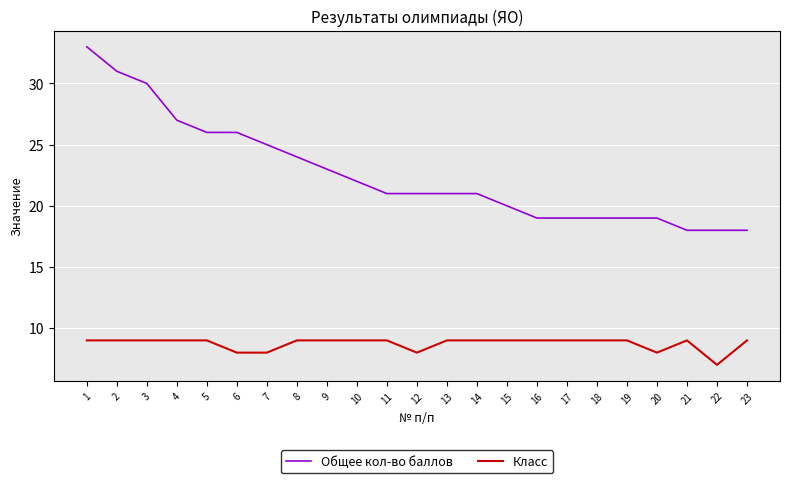

Is it true that Общее кол-во баллов equals 30 at 3?

True